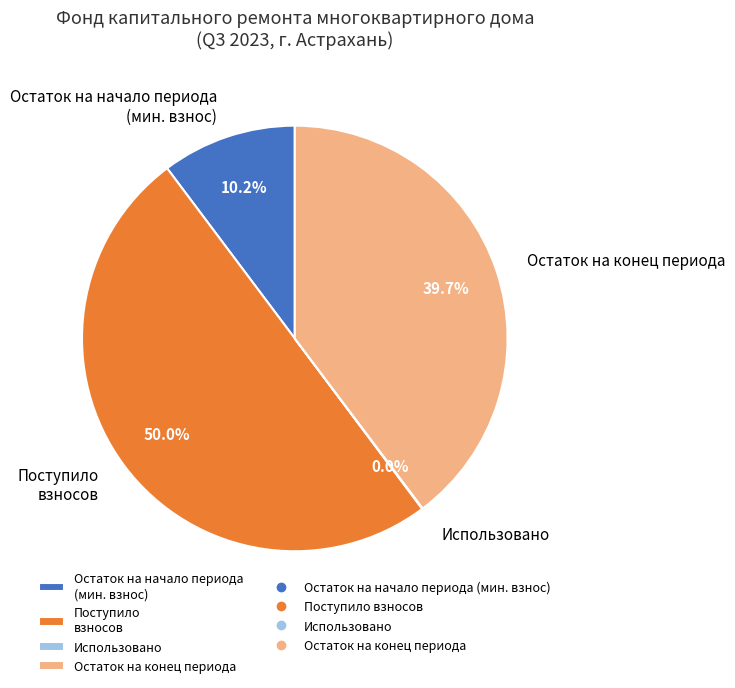

What percentage is NOT represented by Остаток на начало периода (мин. взнос)?

89.8%